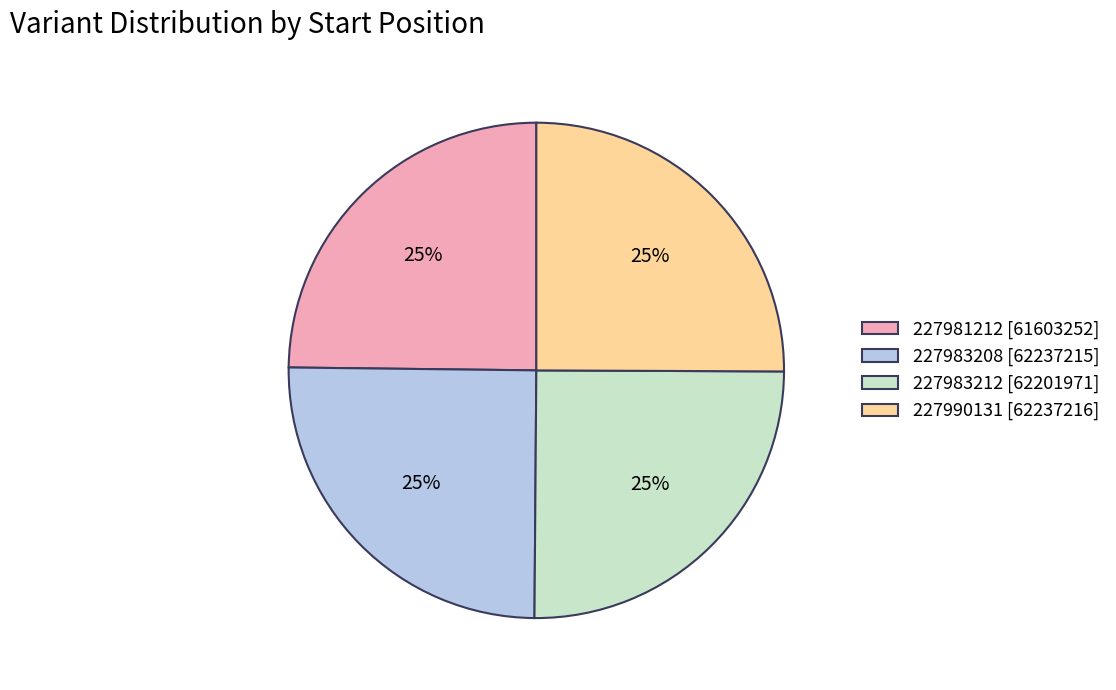

Count the number of slices in the pie.

4